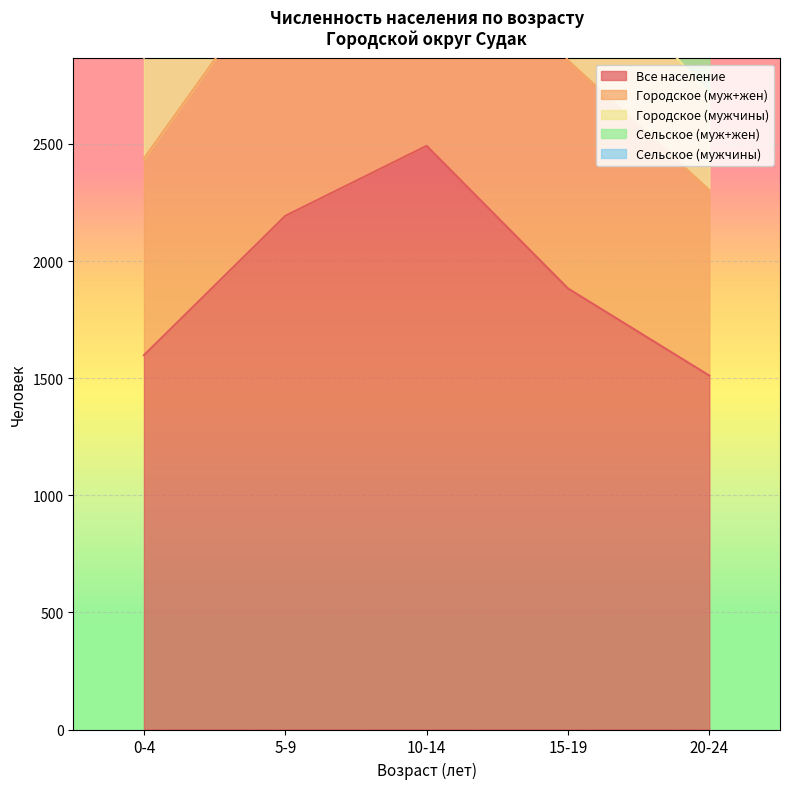

In Городское (муж+жен), how many points are higher than both neighbors (excluding endpoints)?

1